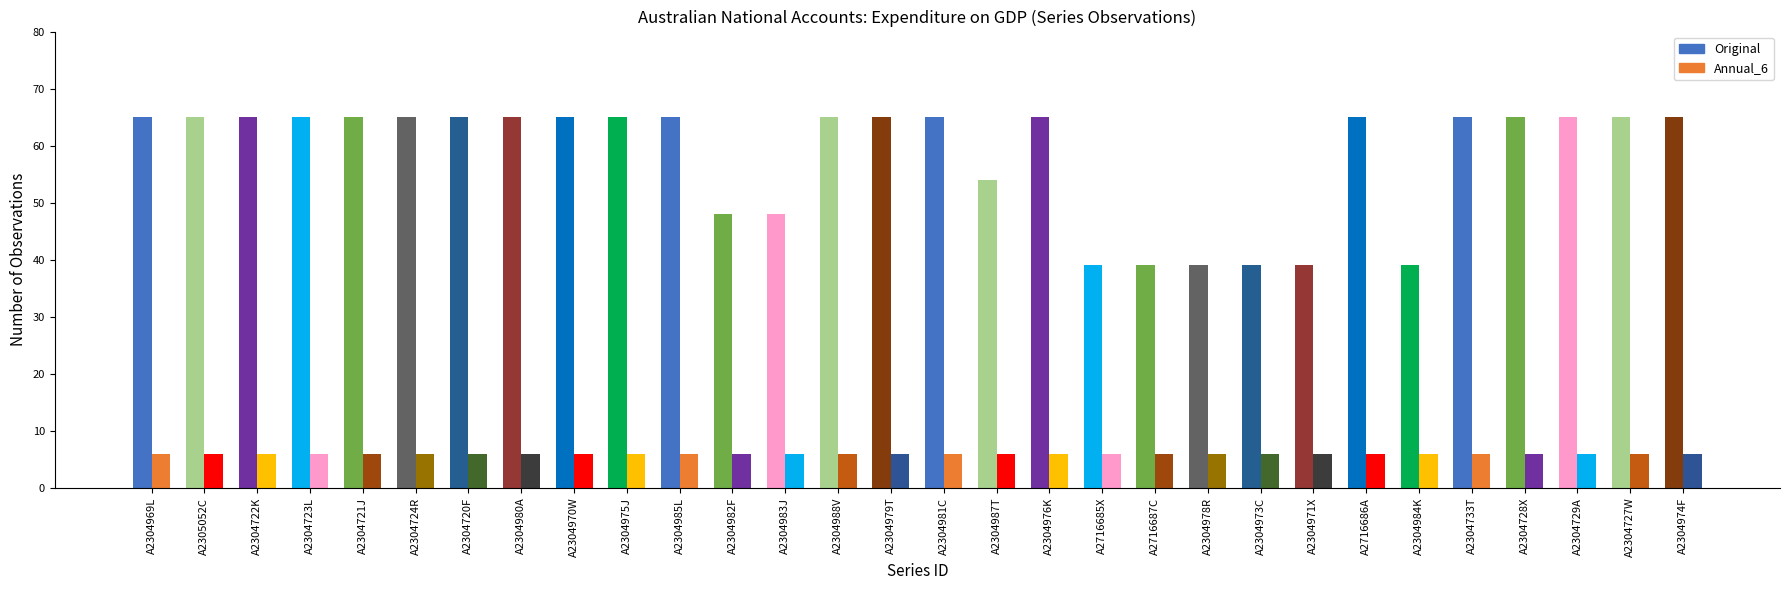

Does the chart contain stacked bars?

No